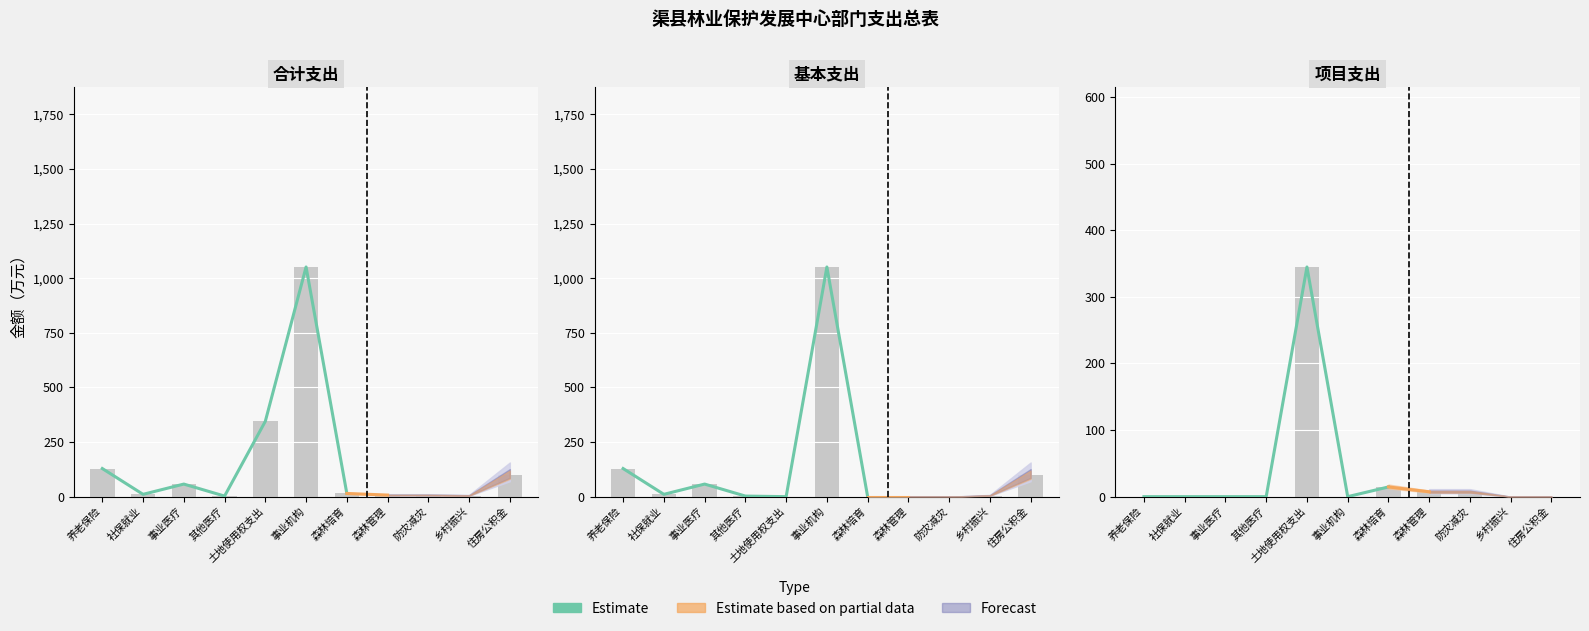

What is the change in value from 养老保险 to 森林培育?

+14.6